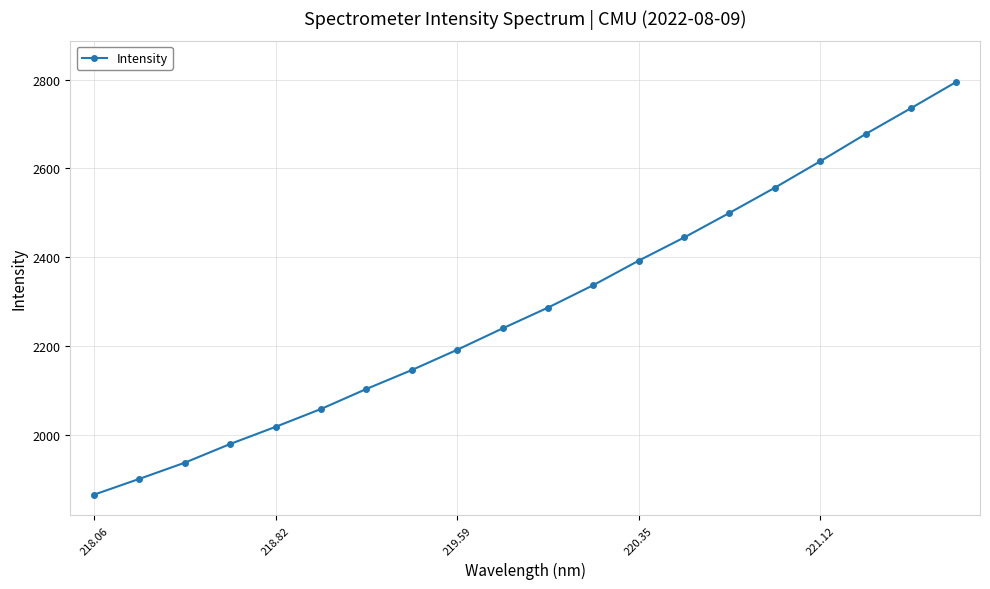

How many categories are shown in the chart?

20